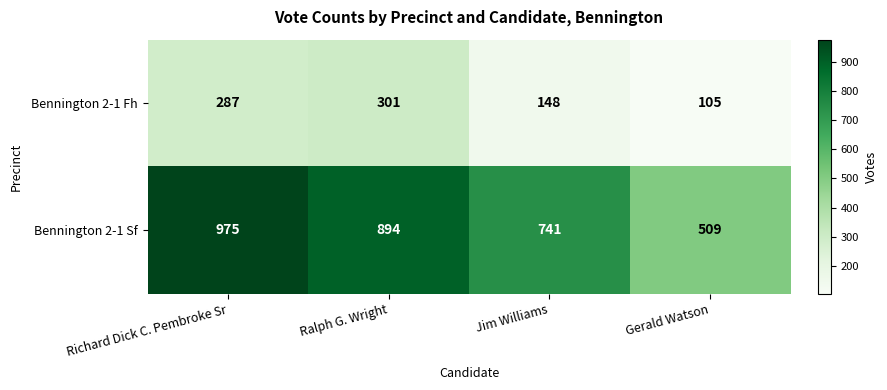

What is the sum of the Bennington 2-1 Sf values at Richard Dick C. Pembroke Sr and Gerald Watson?

1484